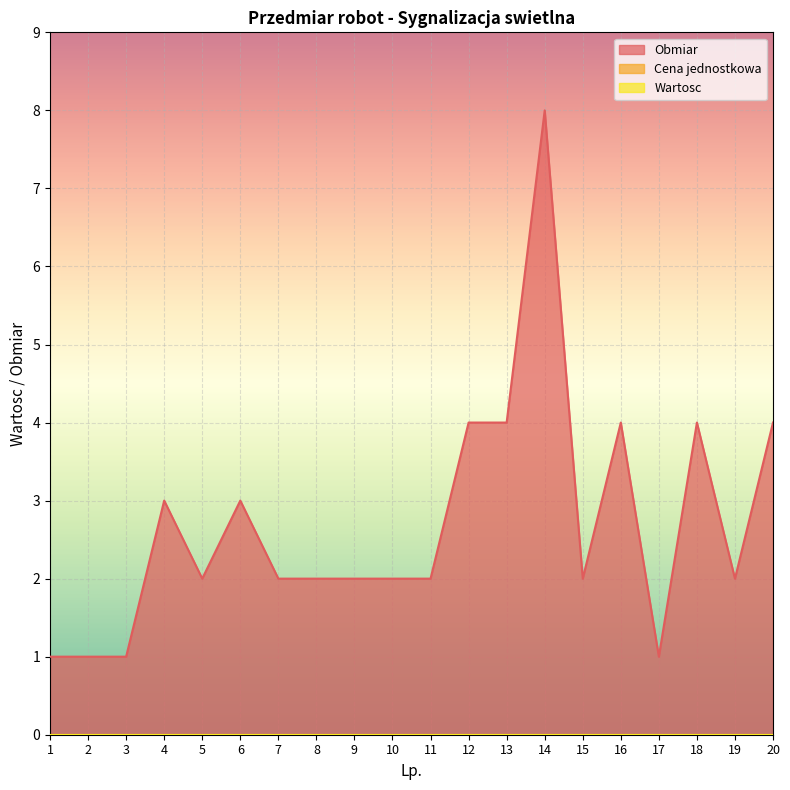

Is it true that Wartosc equals 0 at 1?

True